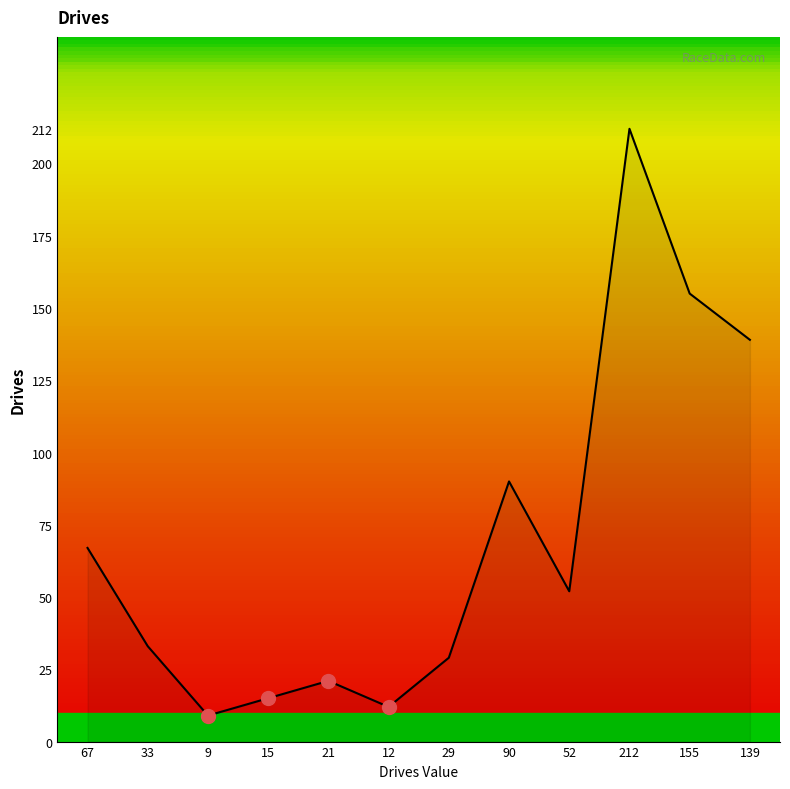

Reading right to left, extract all data points from this chart.

139	155	212	52	90	29	12	21	15	9	33	67